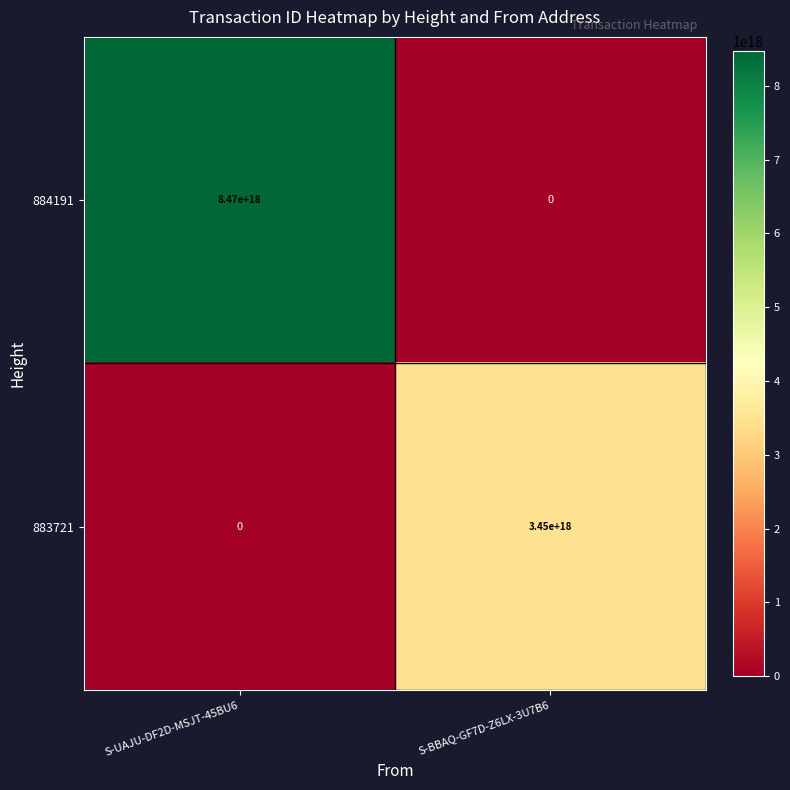

Which series has the largest range (max minus min)?

884191